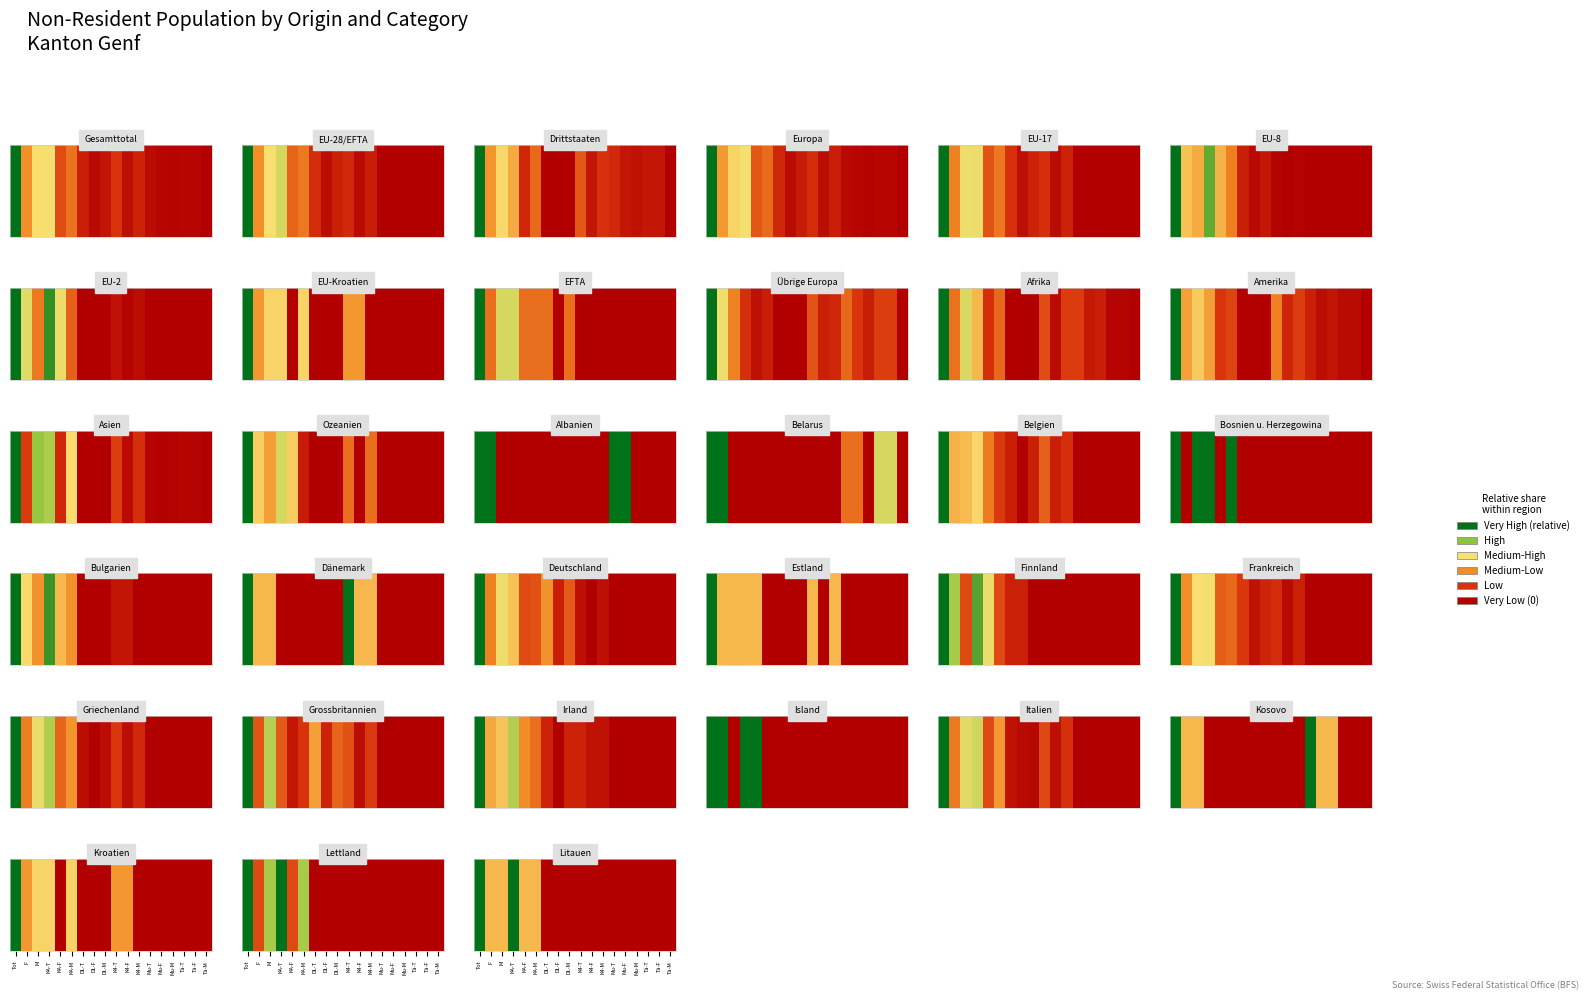

Which has a higher value, KA-T or Tot?

KA-T